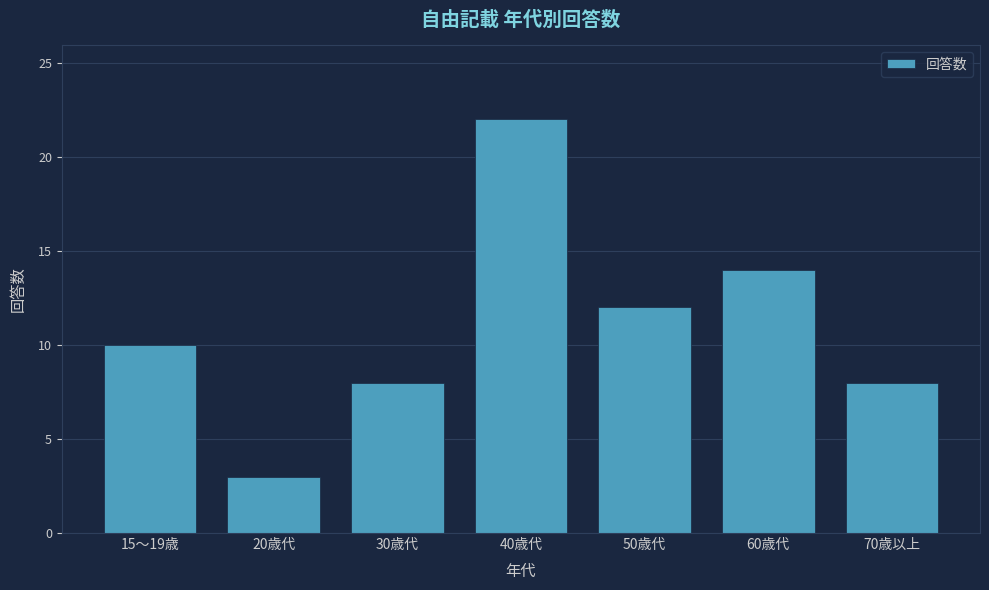

Reading left to right, transcribe all the data shown in this chart.

15～19歳=10	20歳代=3	30歳代=8	40歳代=22	50歳代=12	60歳代=14	70歳以上=8